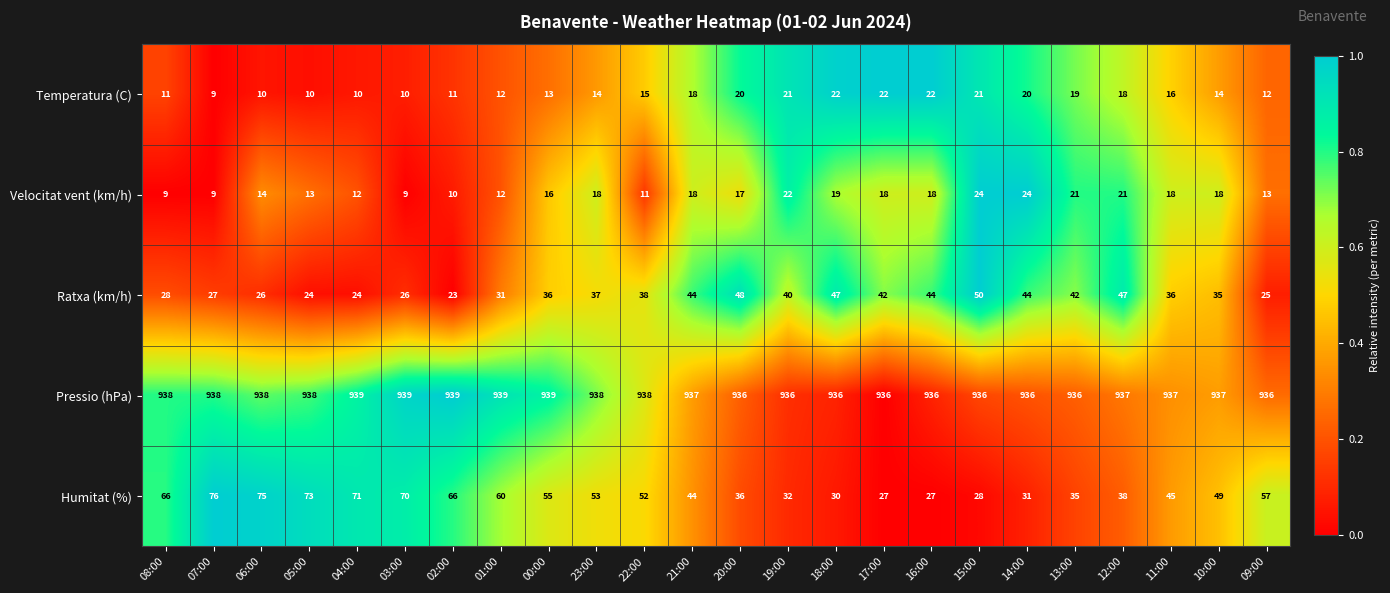

Where does the Humitat (%) series first go above 52?

08:00